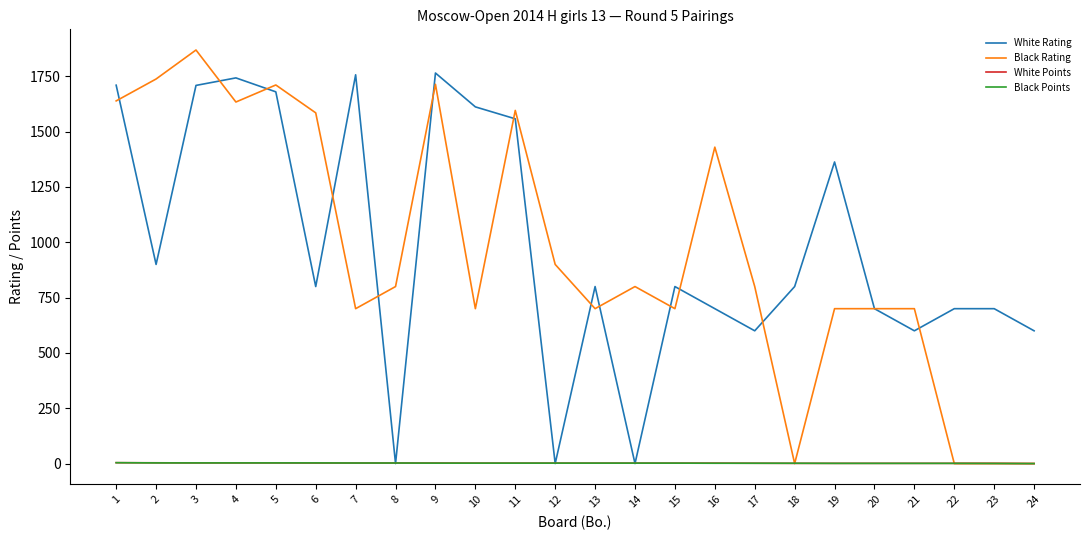

The value of White Rating at 14 is 549.3. True or false?

False